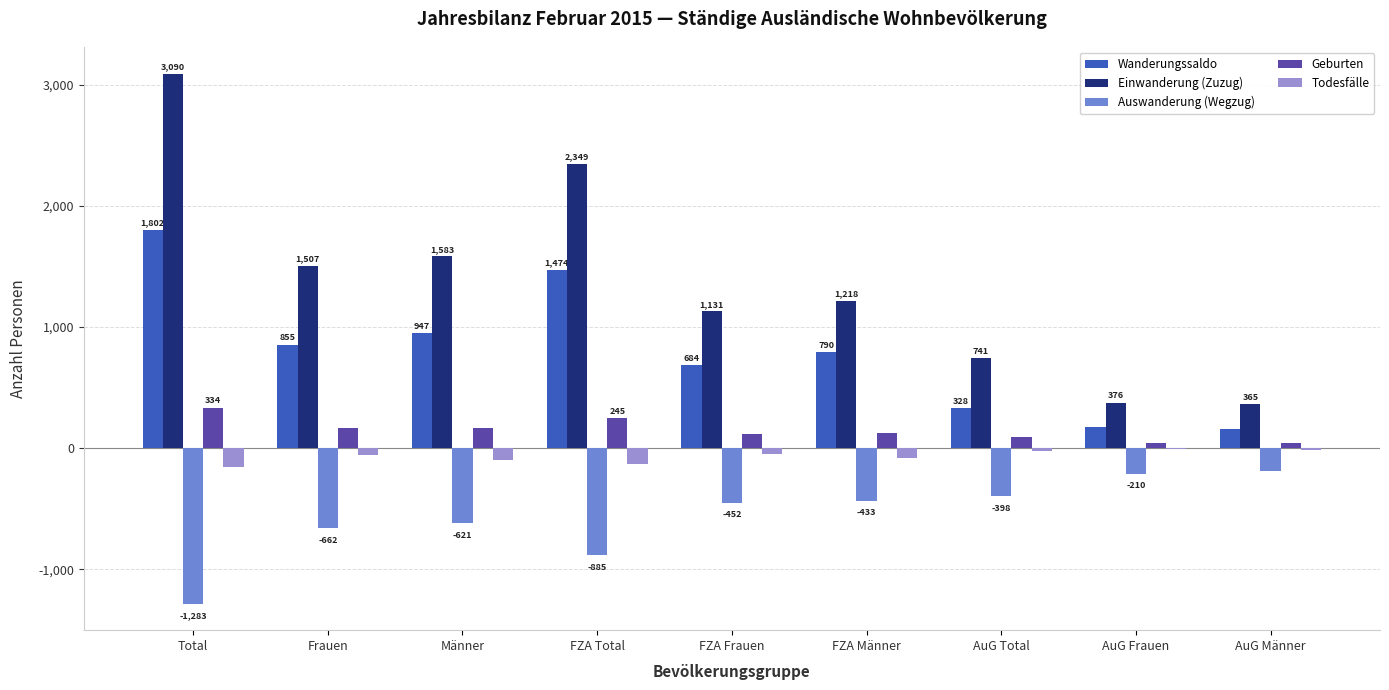

How many groups of bars are there?

9